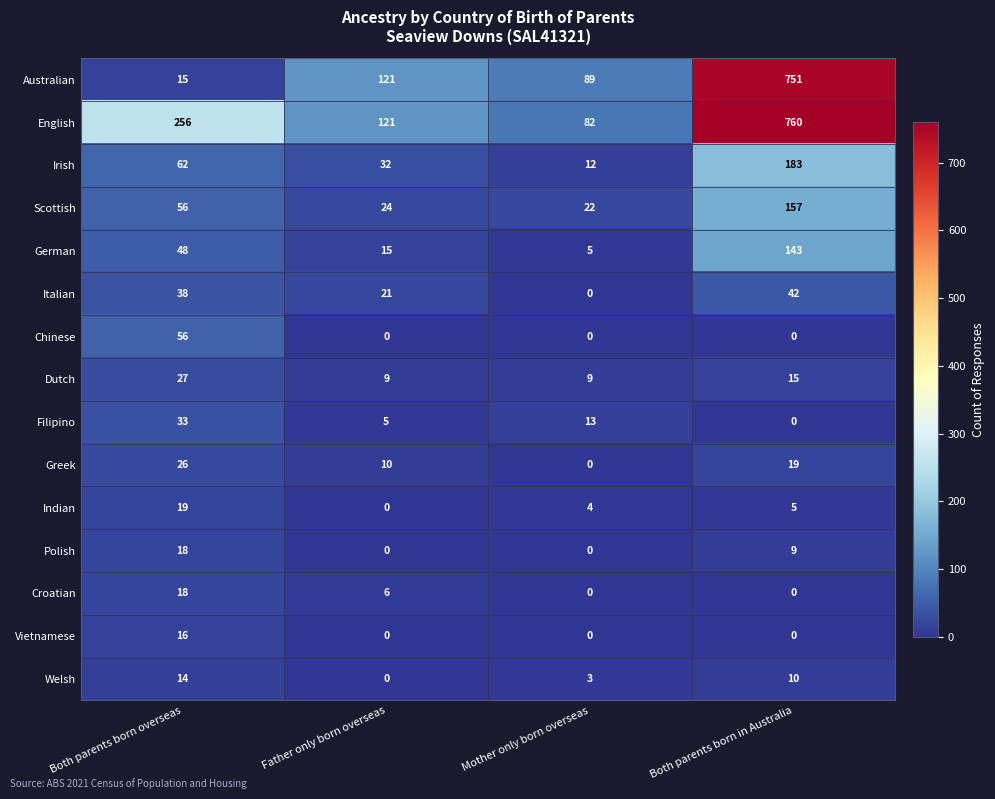

Between Father only born overseas and Both parents born in Australia, which series saw the biggest shift?

English